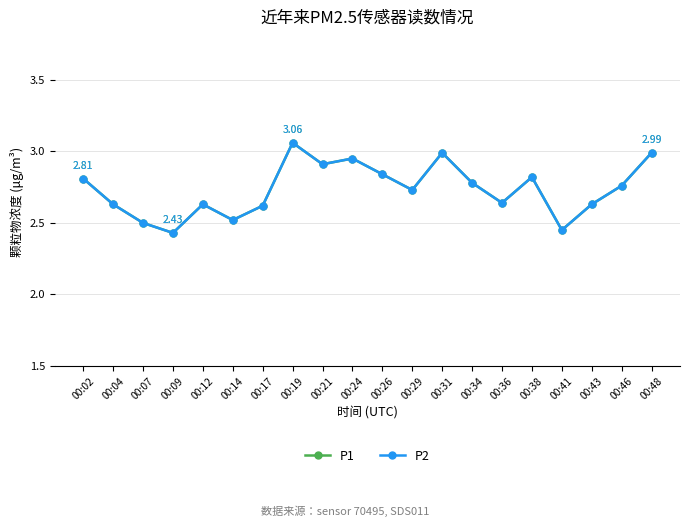

True or false: P1 has more than 0 points higher than both neighbors.

True